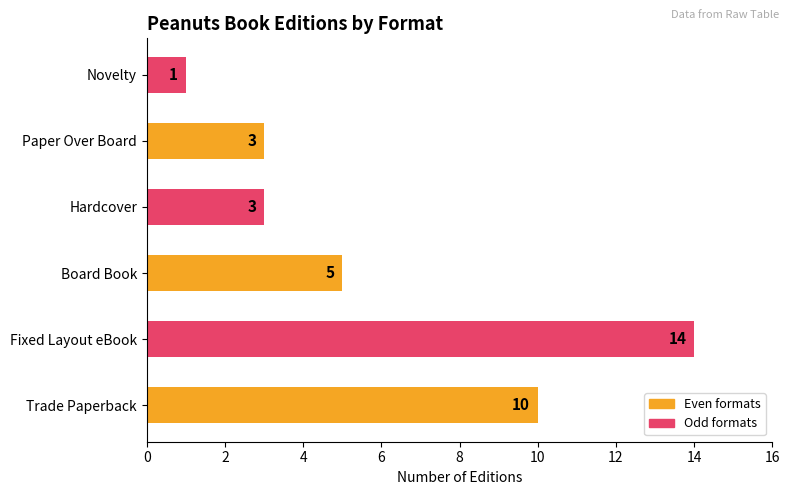

At which label is the value closest to 7?

Board Book